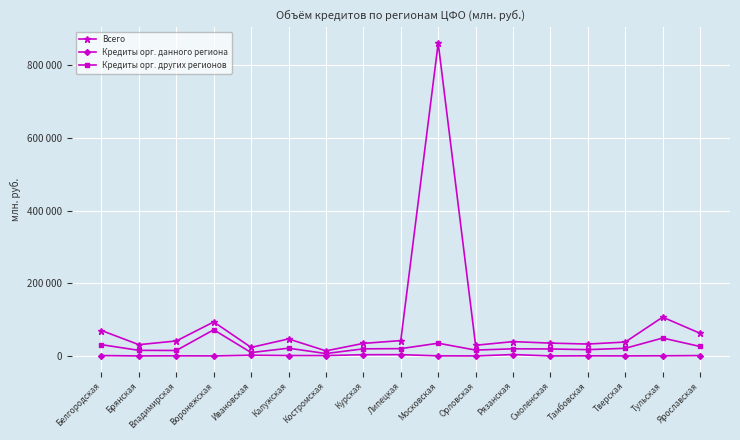

True or false: Всего has more than 2 points higher than both neighbors.

True